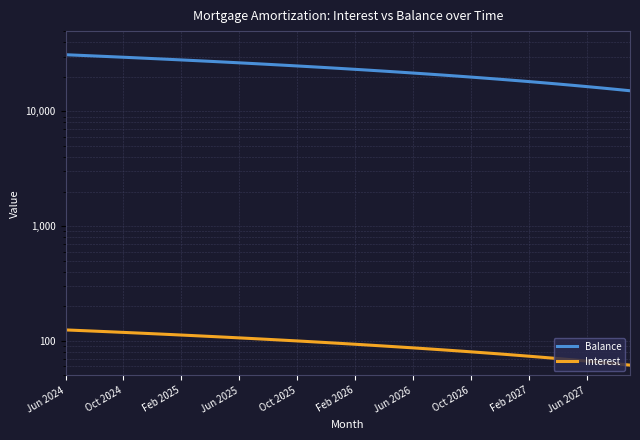

What are all the series names shown in the legend?

Balance, Interest